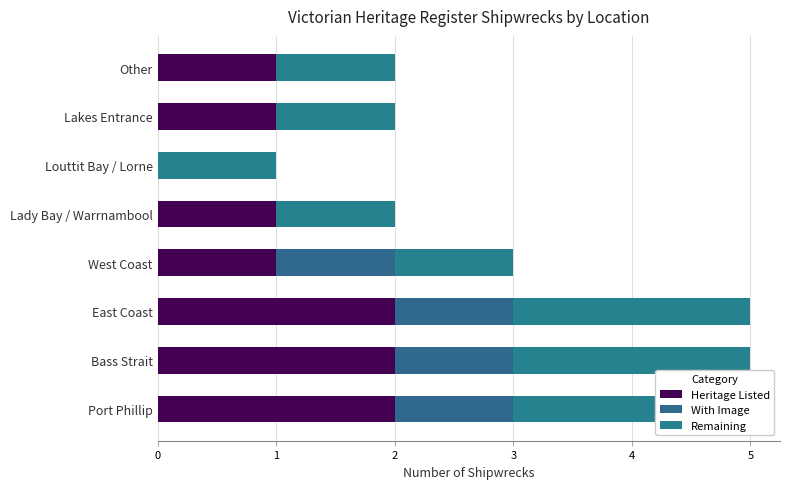

What is the value of the With Image bar at the 3rd from the left?

1